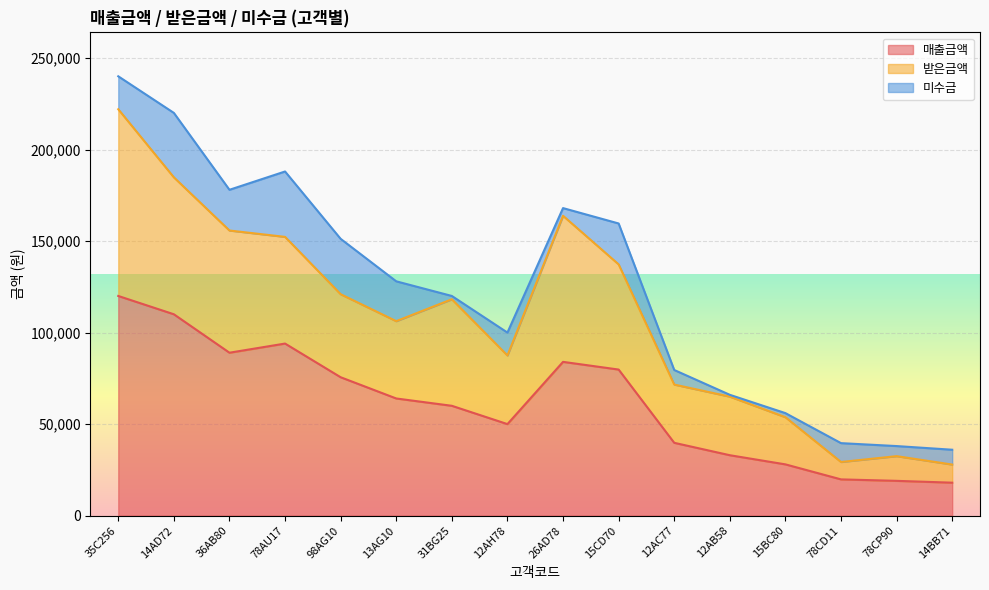

What value does the 매출금액 series have at 13AG10, to the nearest 50?

64000